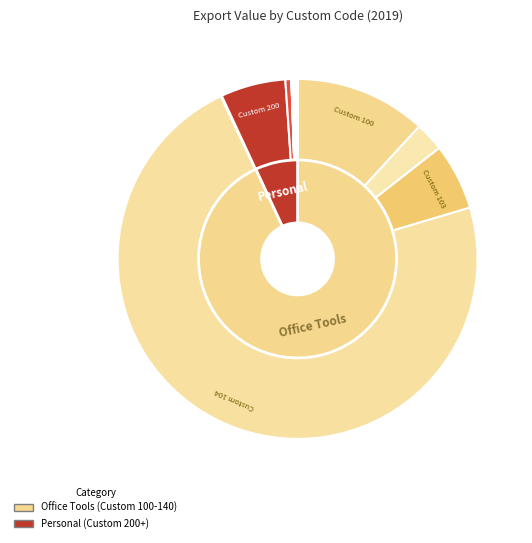

Does any single category account for the majority?

Yes